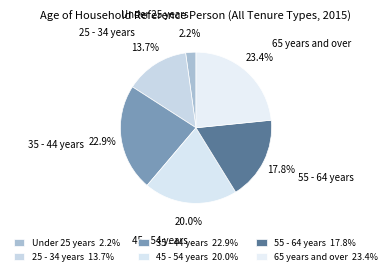

Is the sum of 45 - 54 years and 25 - 34 years greater than half?

No